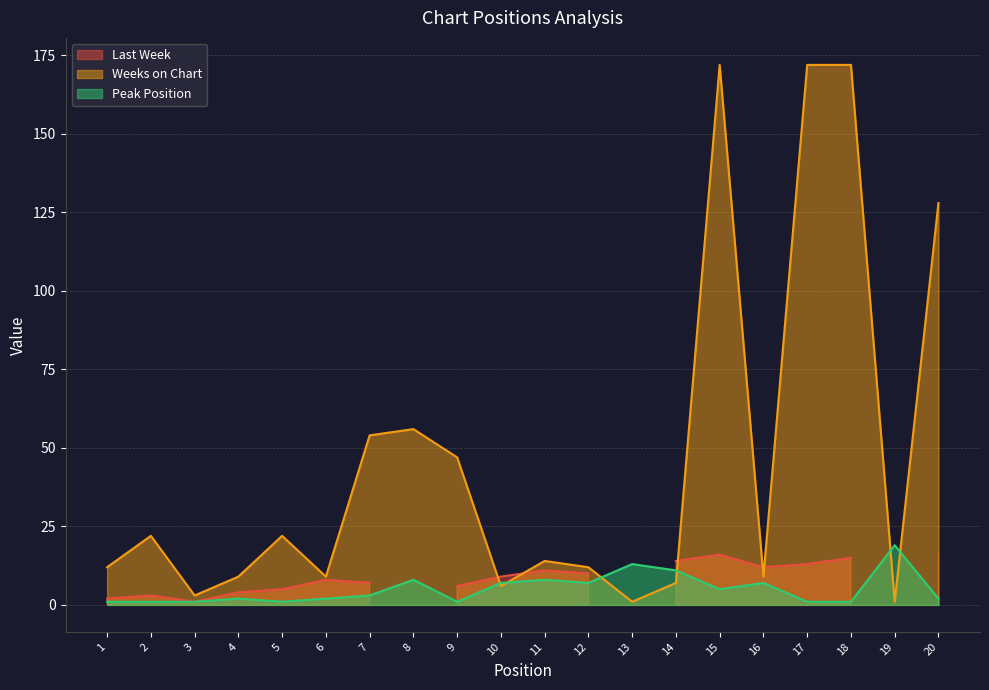

Is the value of Peak Position at 1 greater than the value of Weeks on Chart at 16?

No